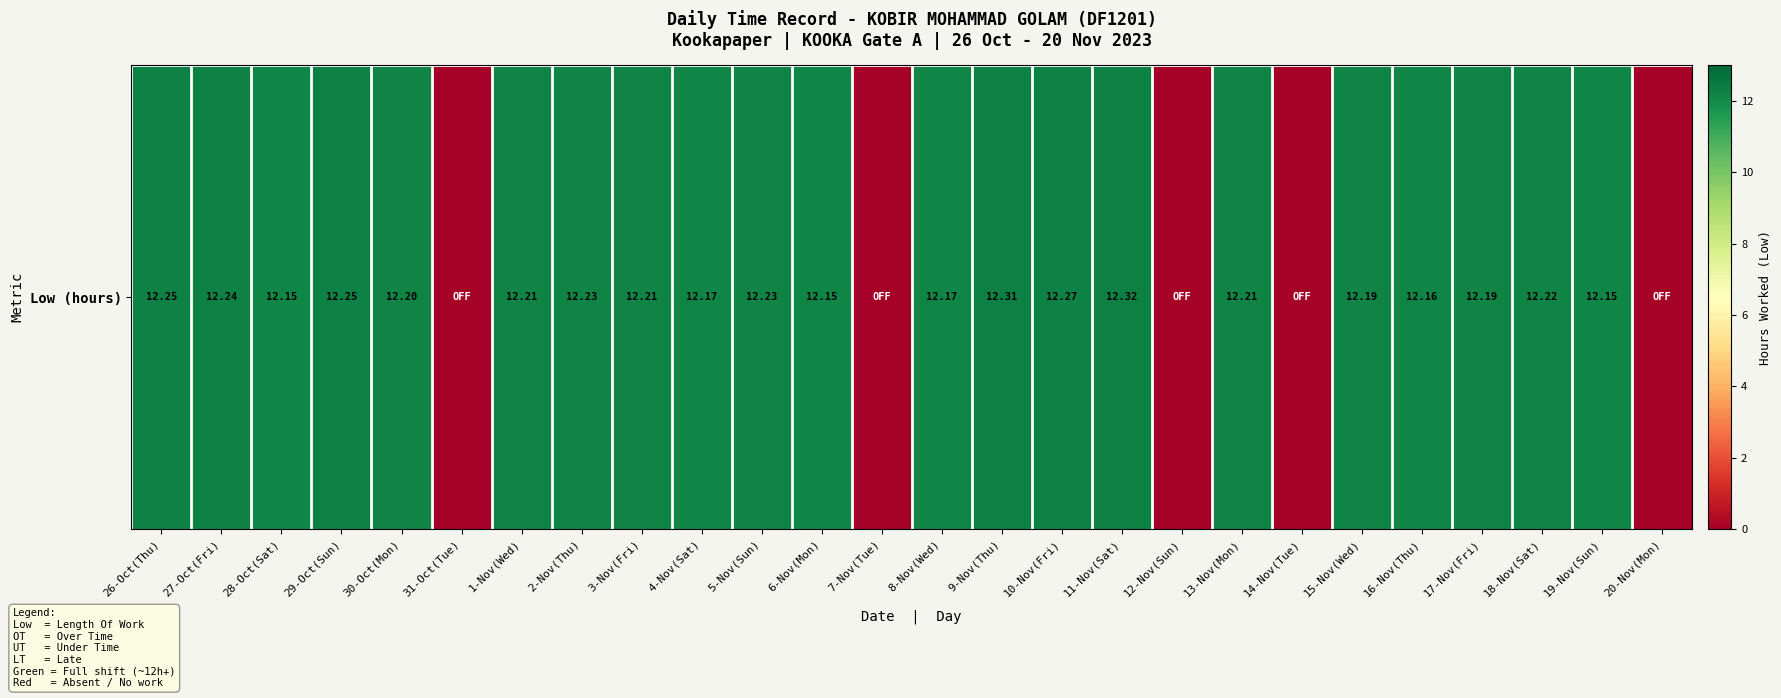

What is the ratio of the value at 26-Oct(Thu) to the value at 11-Nov(Sat)?

1.0